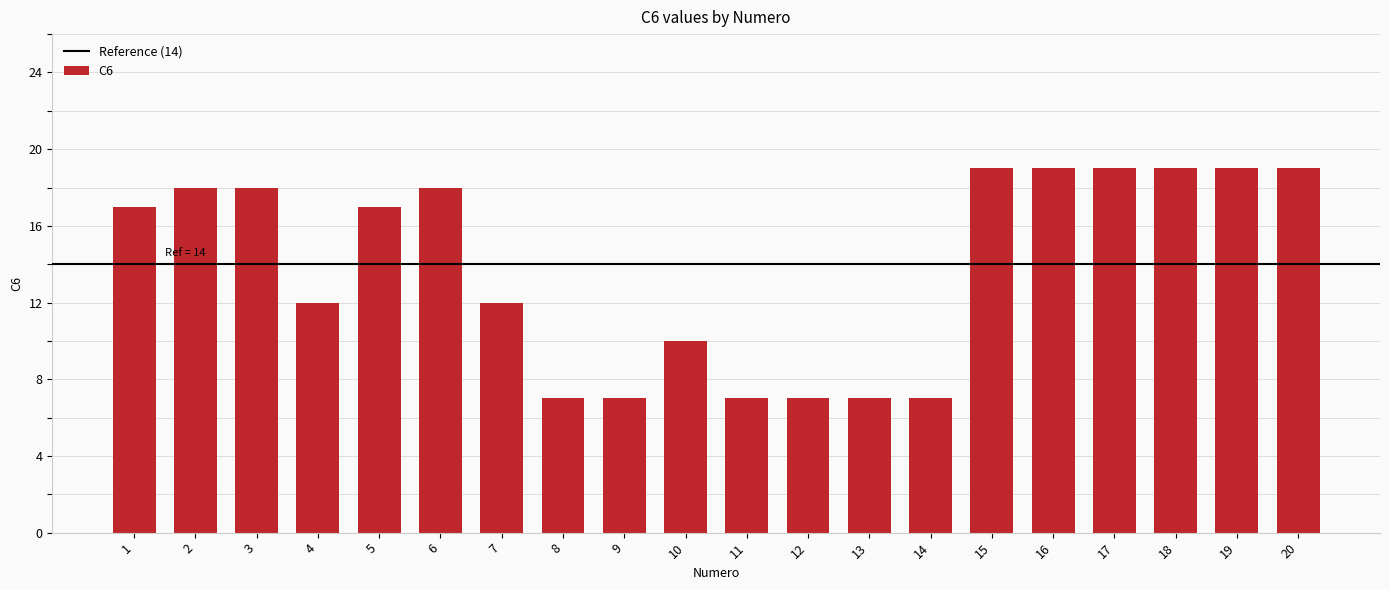

What is the difference between the second highest and second lowest values?

12